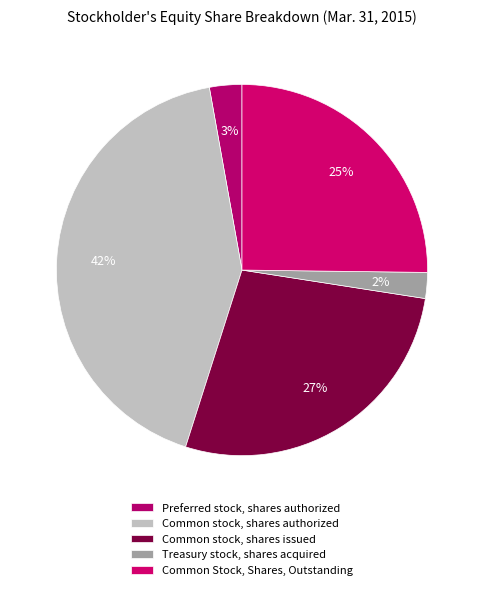

Which slice is the smallest?

Treasury stock, shares acquired